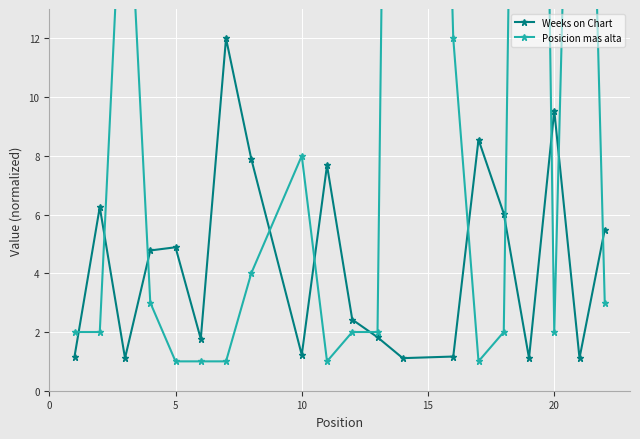

Reading left to right, list all the values displayed in this chart.

Weeks on Chart: 1.2	6.3	1.1	4.8	4.9	1.8	12.0	7.9	1.2	7.7	2.4	1.8	1.1	1.2	8.6	6.0	1.1	9.5	1.1	5.5
Posicion mas alta: 2.0	2.0	20.0	3.0	1.0	1.0	1.0	4.0	8.0	1.0	2.0	2.0	73.0	12.0	1.0	2.0	62.0	2.0	36.0	3.0